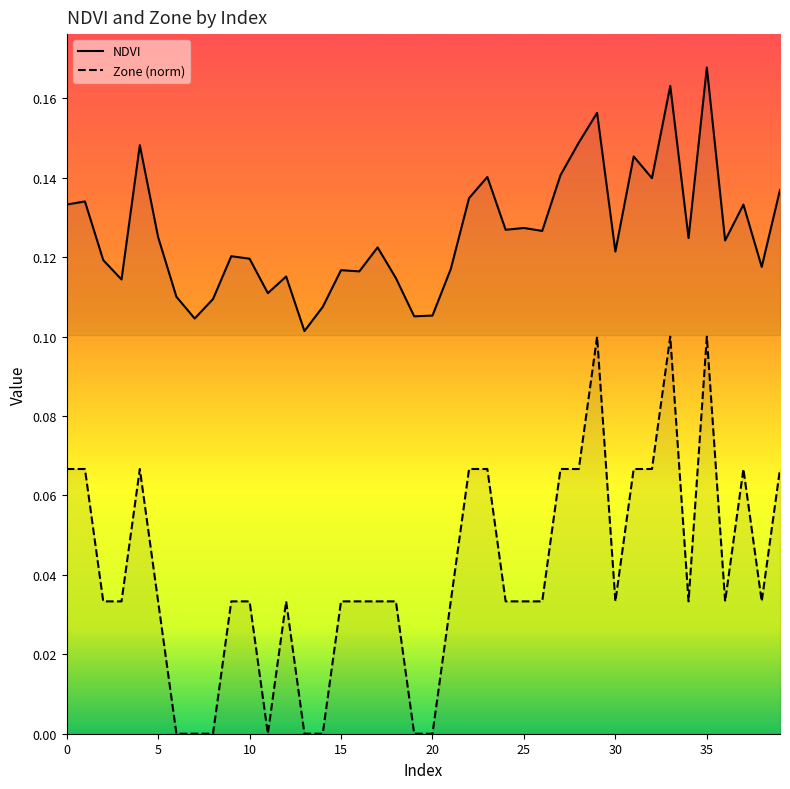

True or false: Zone and NDVI cross at least once.

False